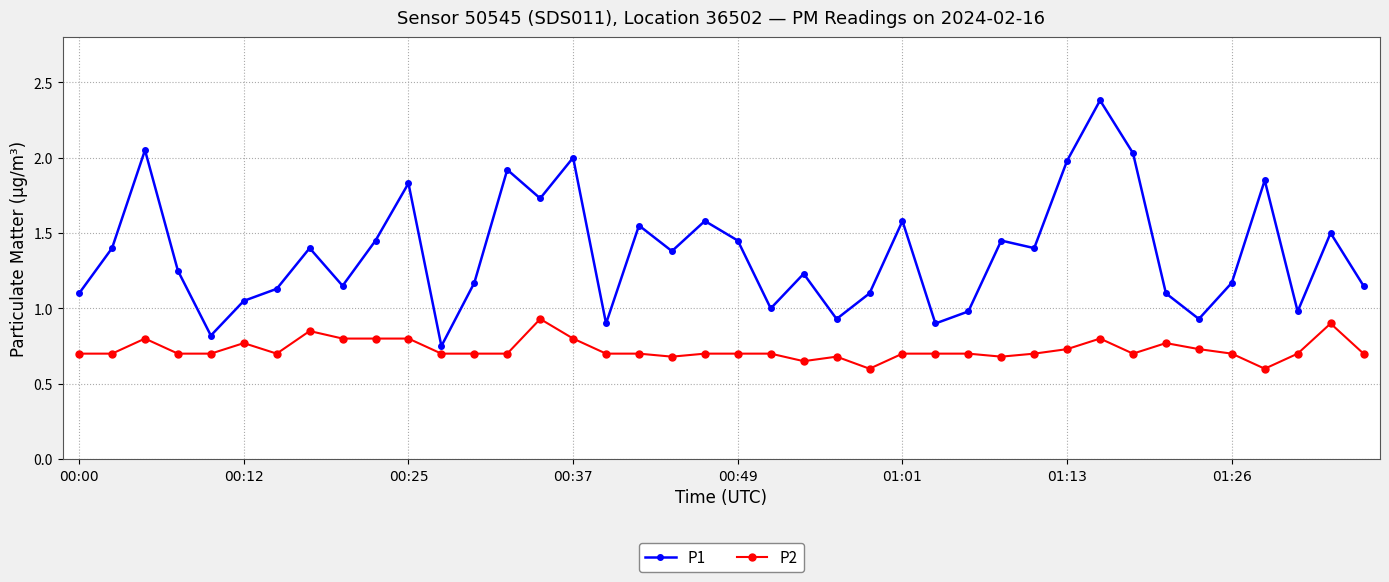

True or false: P2 has more than 0 points higher than both neighbors.

True